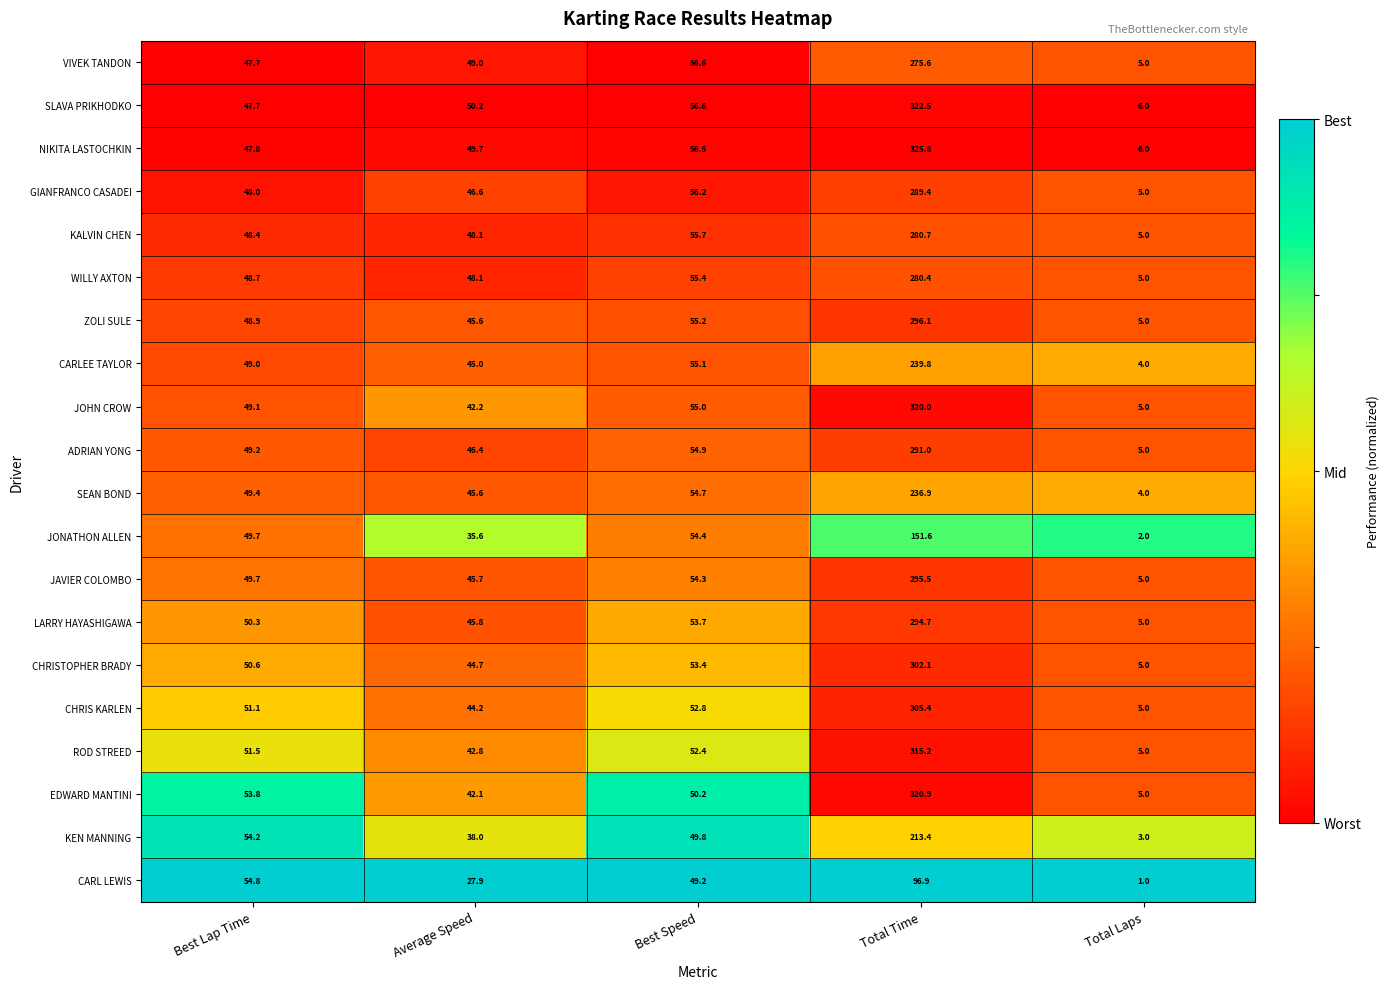

What is the sum of all JONATHON ALLEN values?

293.3